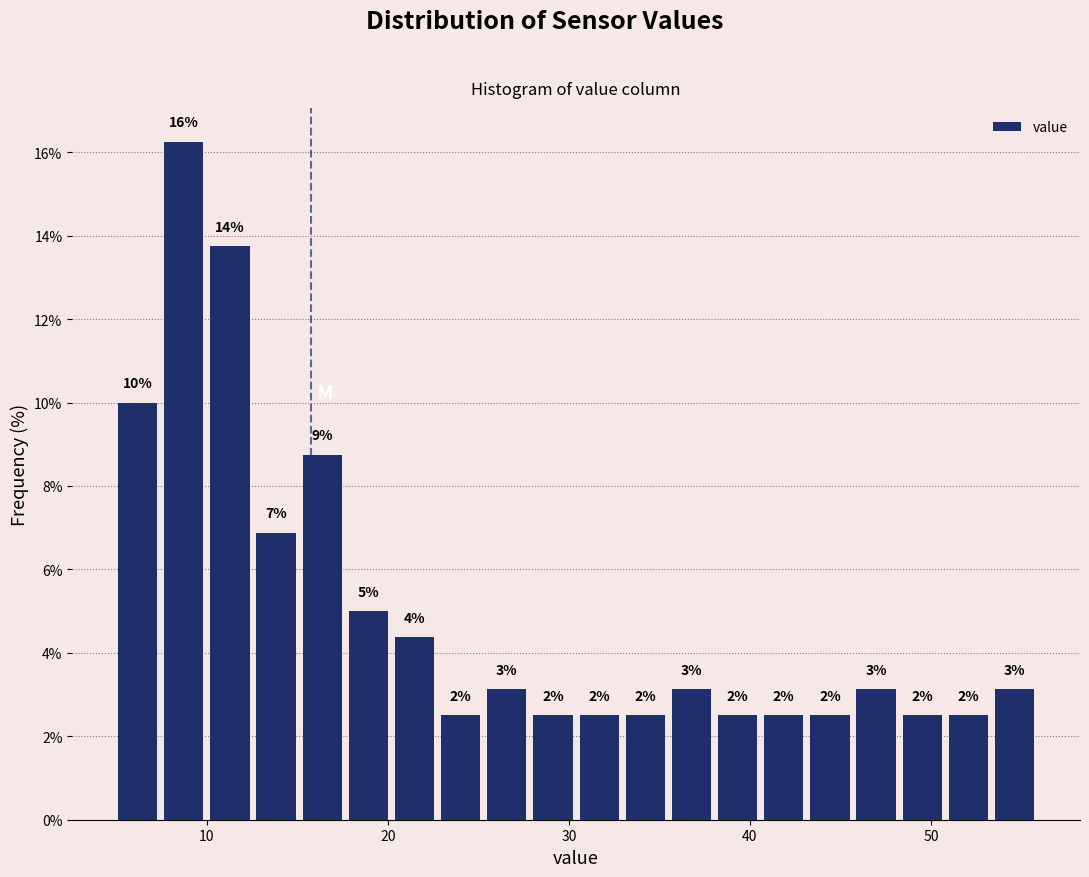

Around what value on the x-axis is the tallest bar? Give the approximate position of its centre, as read against the axis.

9